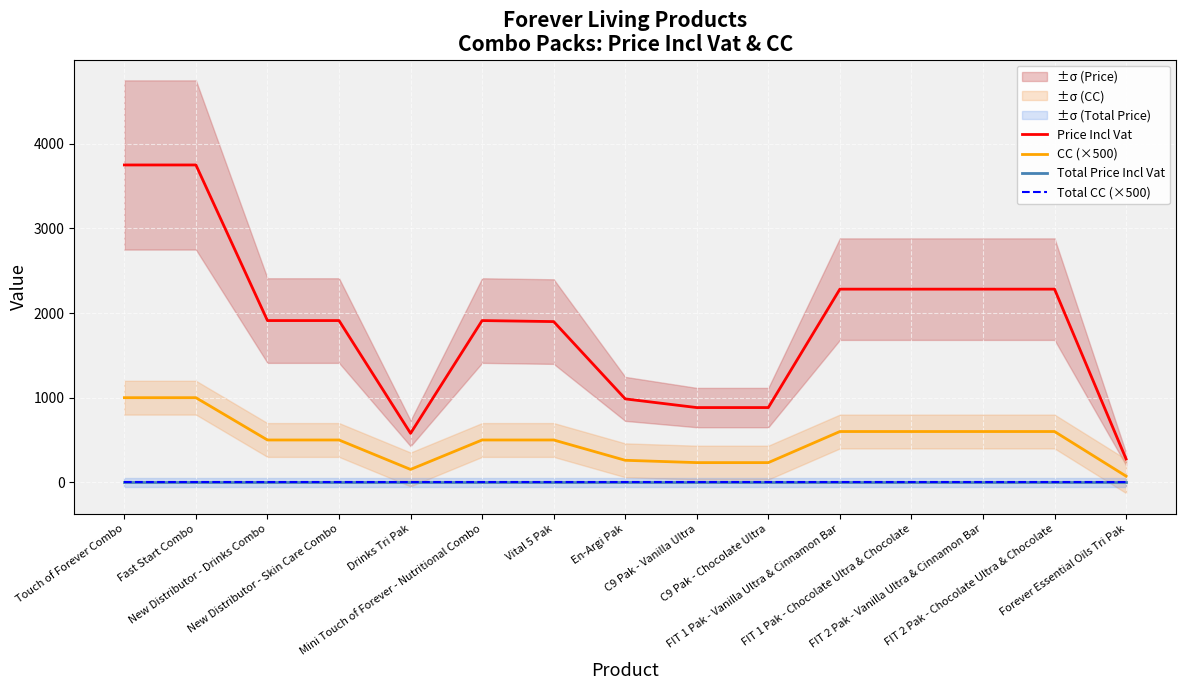

At which label is Total CC (×500) closest to 0?

Touch of Forever Combo